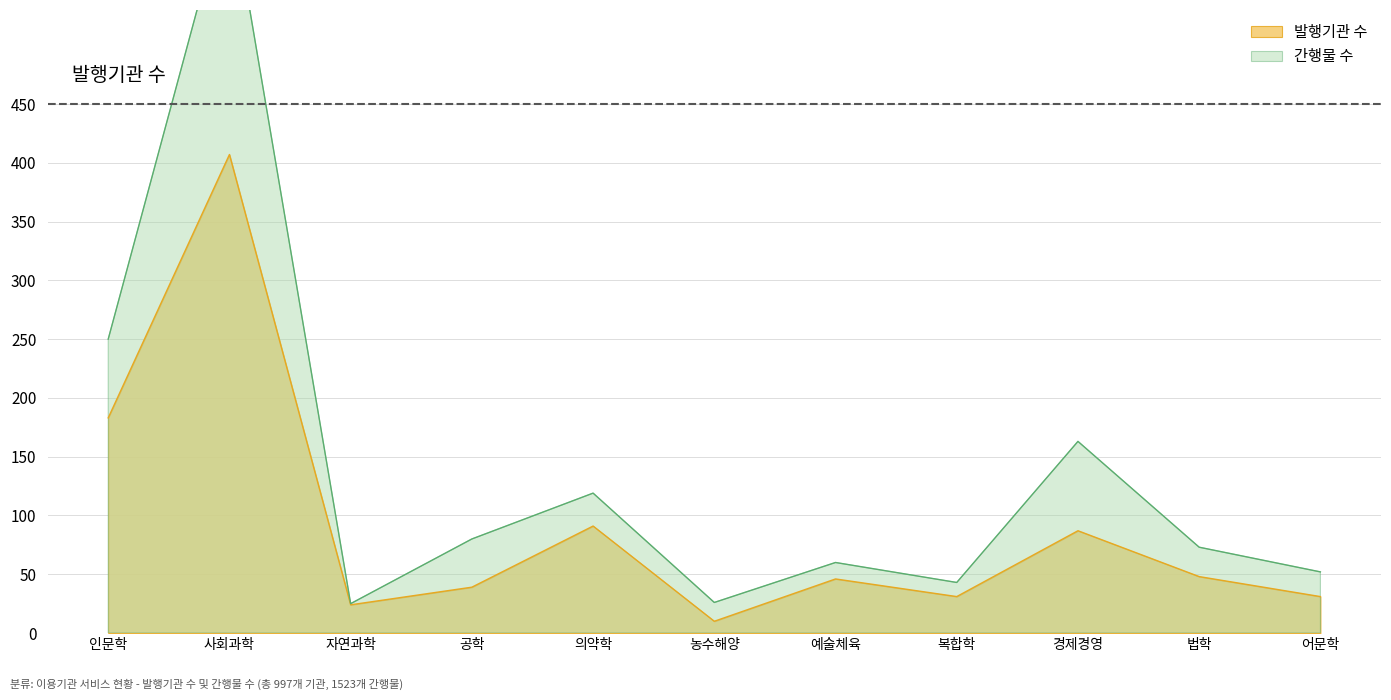

At which category is the sum across all series the highest?

사회과학